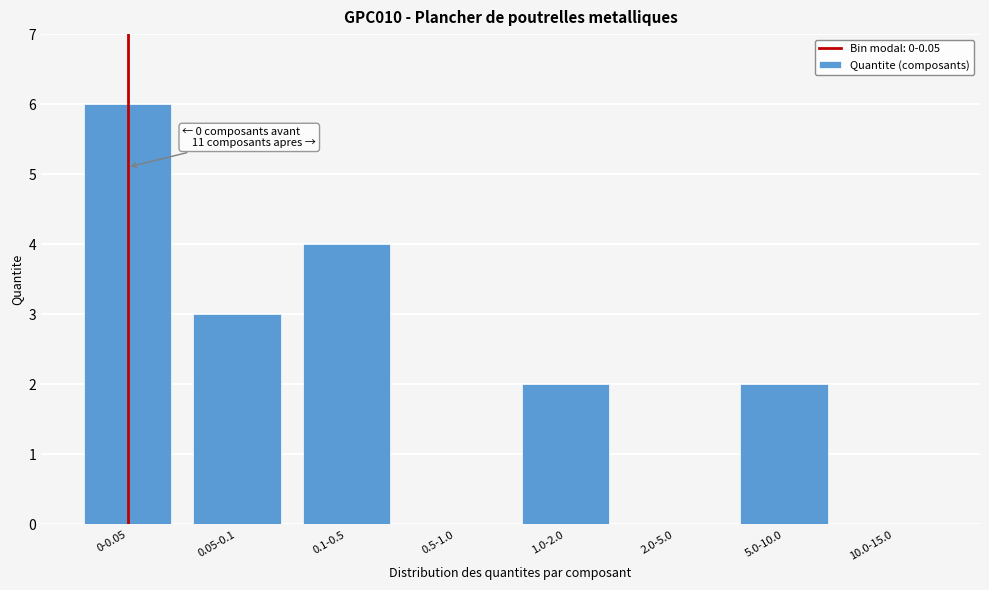

Reading left to right, list all the values displayed in this chart.

0-0.05=6	0.05-0.1=3	0.1-0.5=4	0.5-1.0=0	1.0-2.0=2	2.0-5.0=0	5.0-10.0=2	10.0-15.0=0